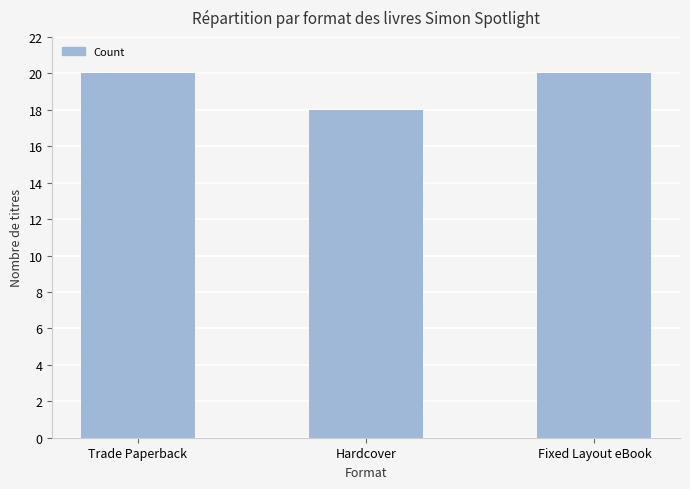

Reading left to right, what are all the values shown in this chart?

Trade Paperback=20	Hardcover=18	Fixed Layout eBook=20